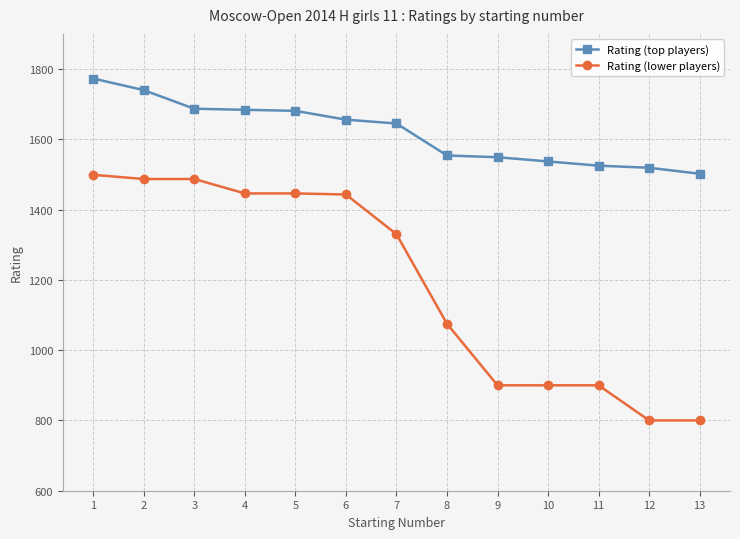

Rank the series by their maximum value, from lowest to highest.

Rating (lower players), Rating (top players)